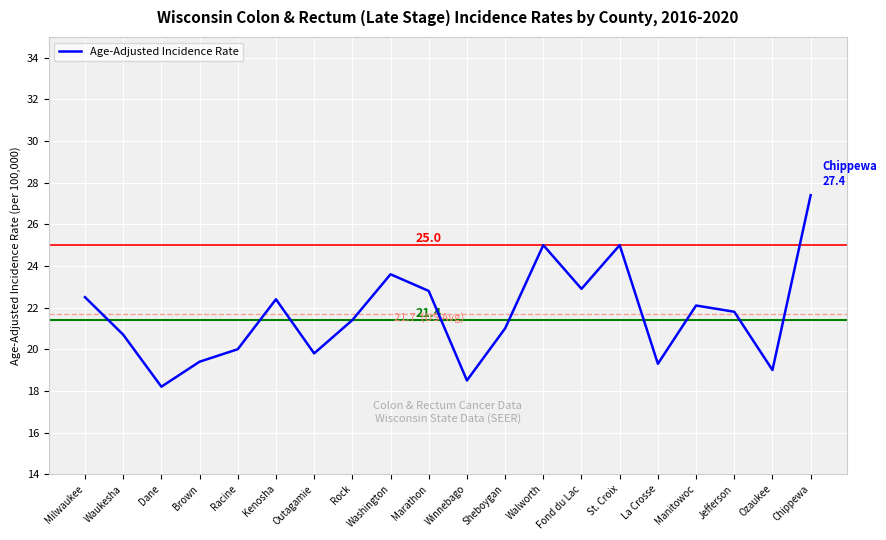

What position from the left is Winnebago?

11